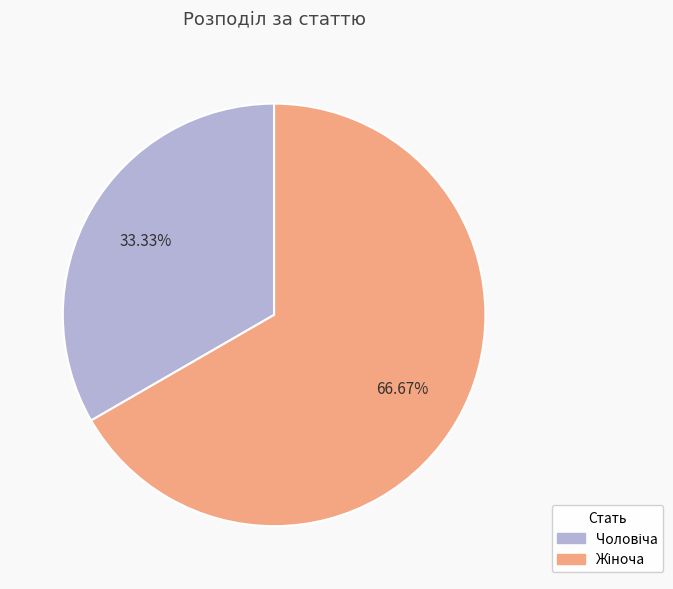

Is there a majority slice in this chart?

Yes